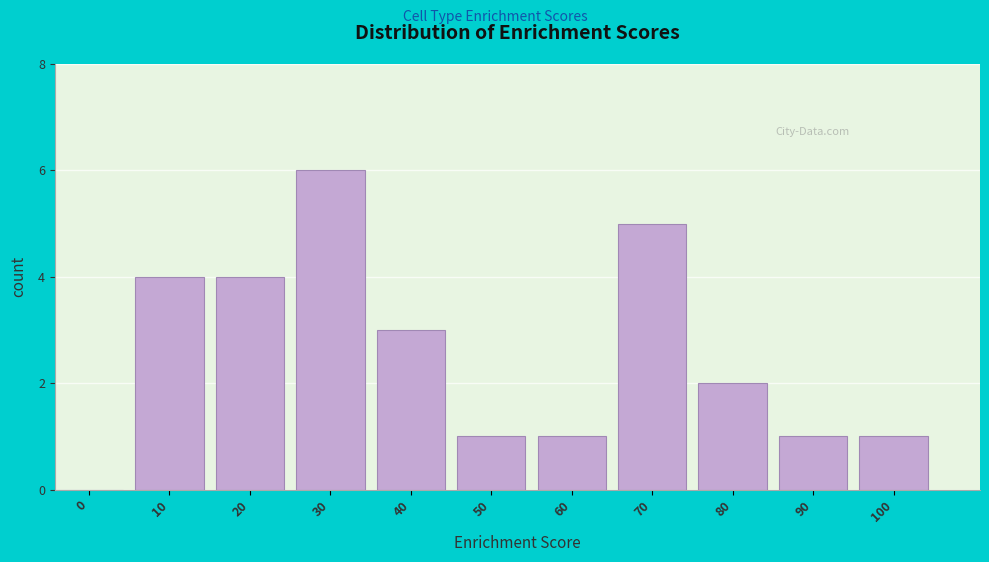

Reading left to right, what are all the values shown in this chart?

0=0	10=4	20=4	30=6	40=3	50=1	60=1	70=5	80=2	90=1	100=1